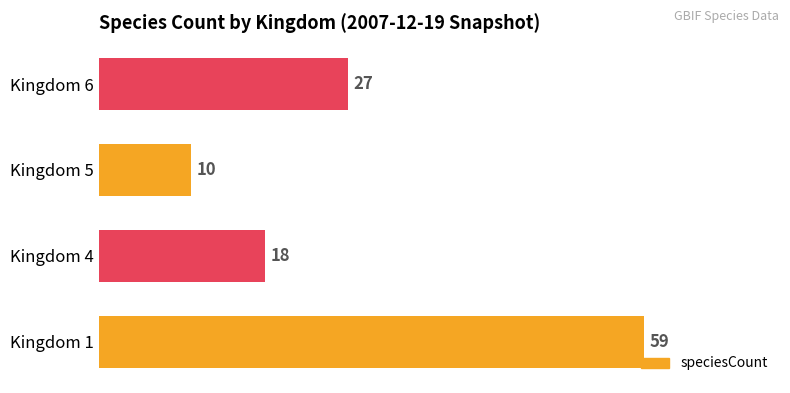

Which label corresponds to the smallest value in the chart?

Kingdom 5